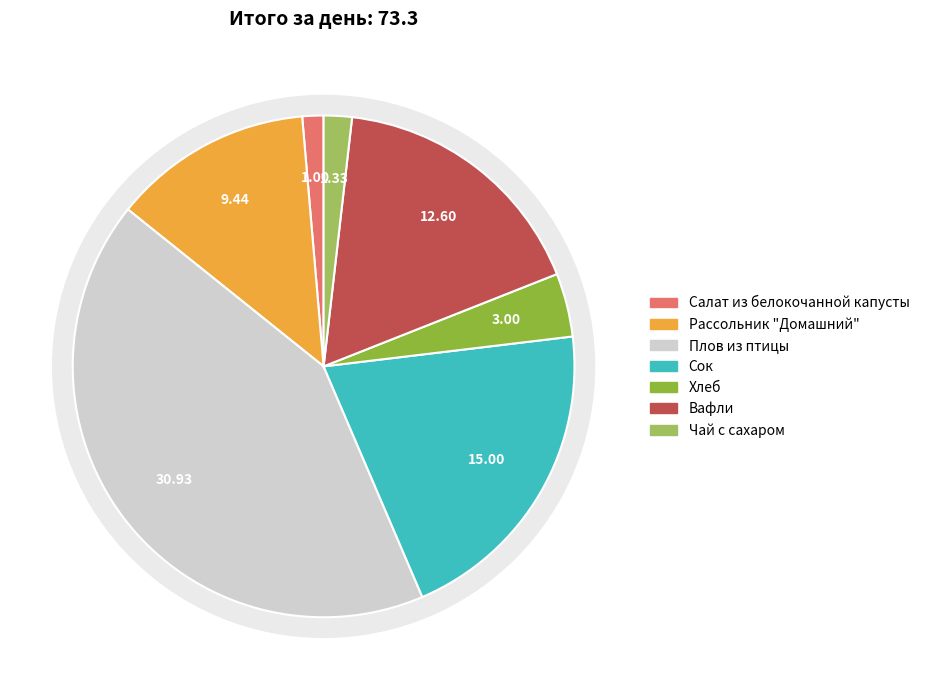

What is the ratio of the value at Салат из белокочанной капусты to the value at Вафли?

0.1